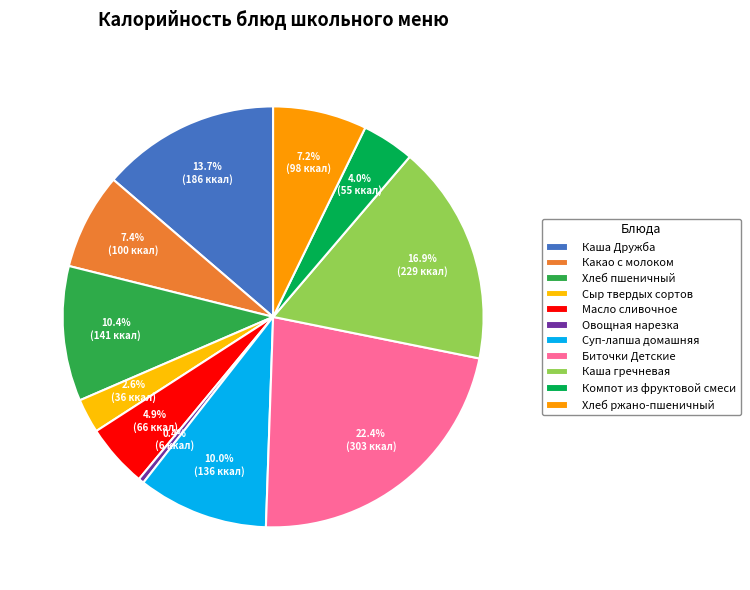

Combined, what portion of the pie is Биточки Детские and Хлеб ржано-пшеничный?

29.6%